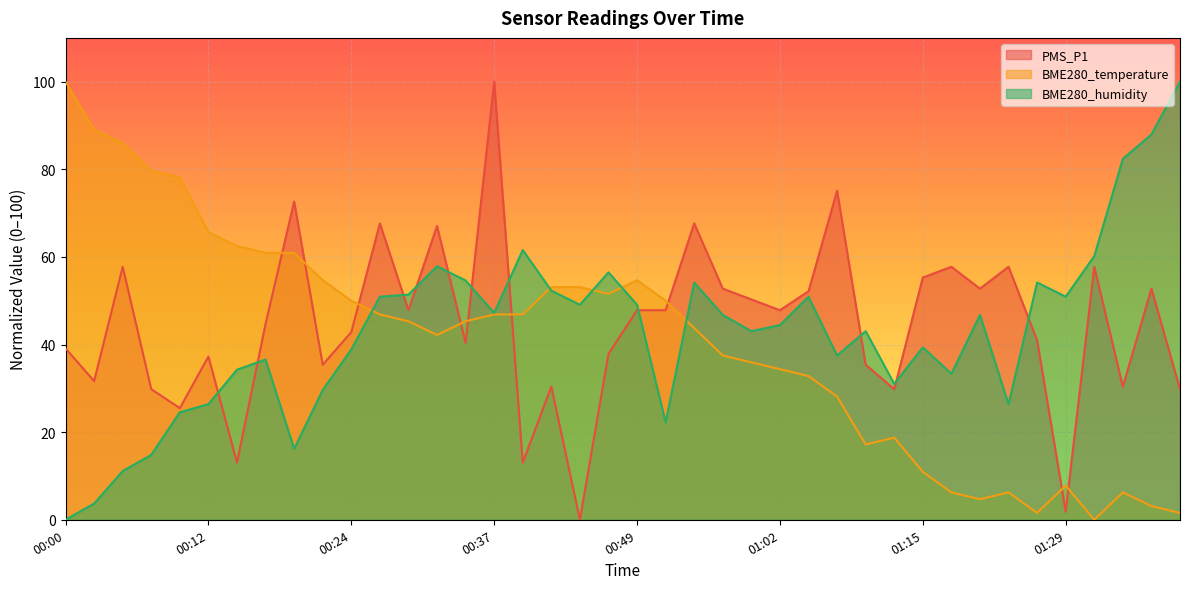

At which category is the sum across all series the highest?

00:37